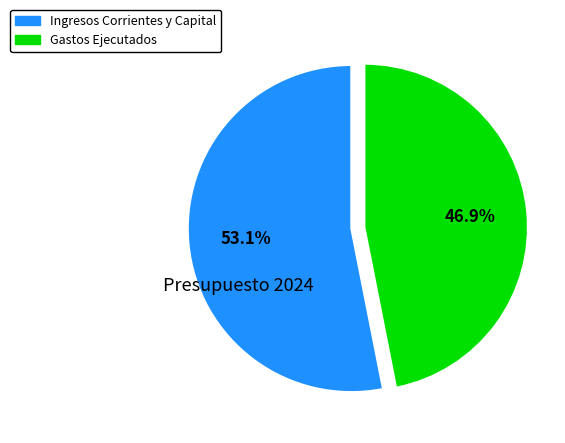

Is there any slice that represents more than half of the pie?

Yes